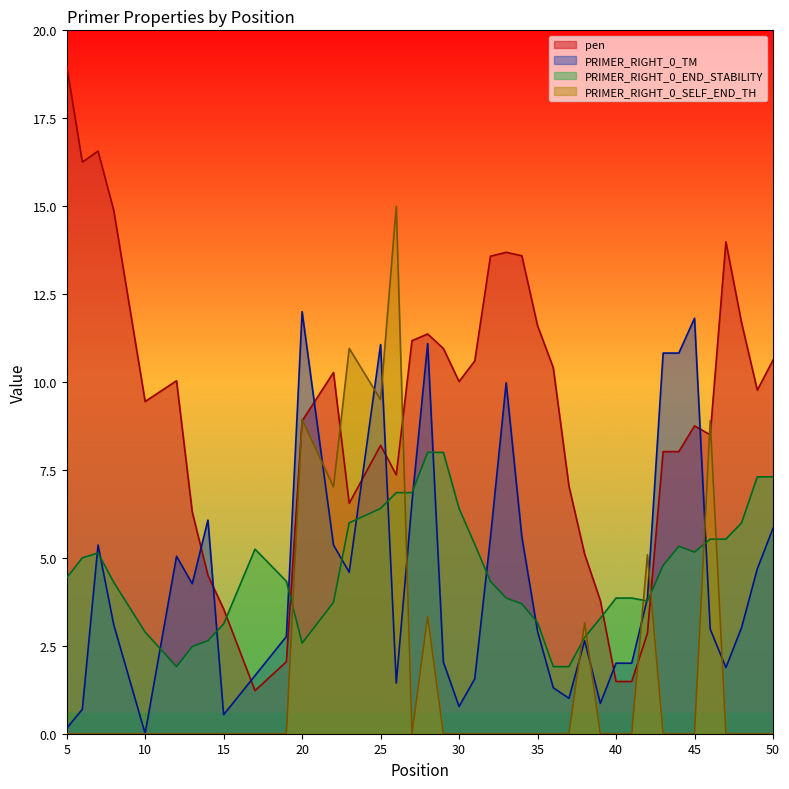

At how many categories does at least one series exceed 13?

9